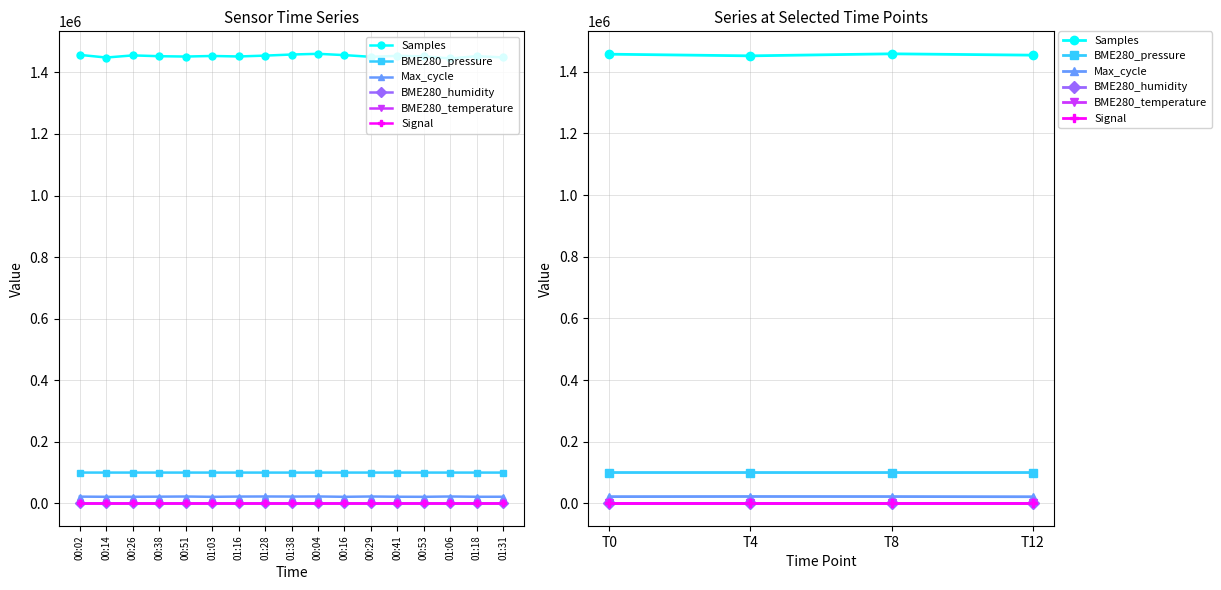

What is the maximum value shown in the chart?

1457834.0